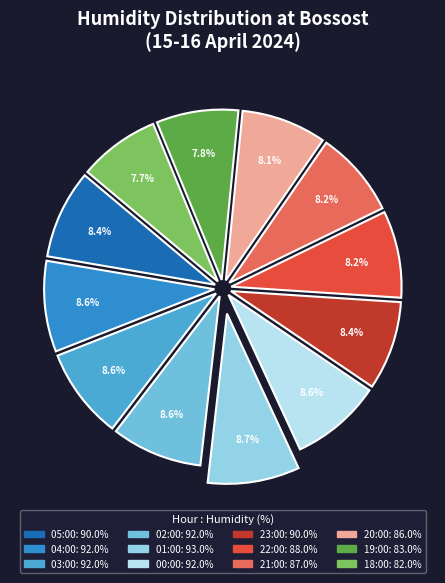

Which has a higher value, 20:00 or 03:00?

03:00